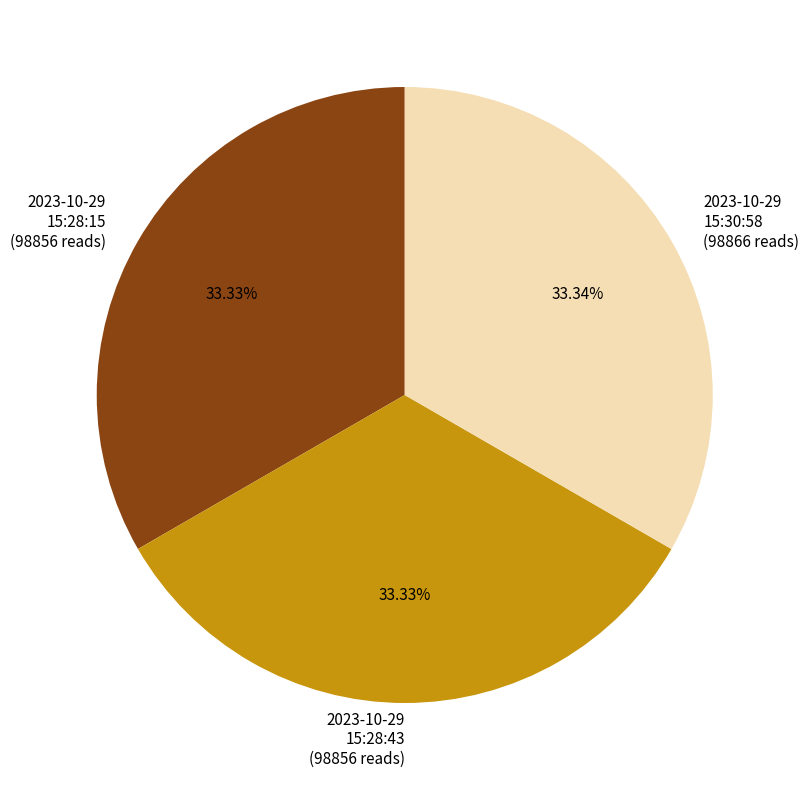

Does any single category account for the majority?

No